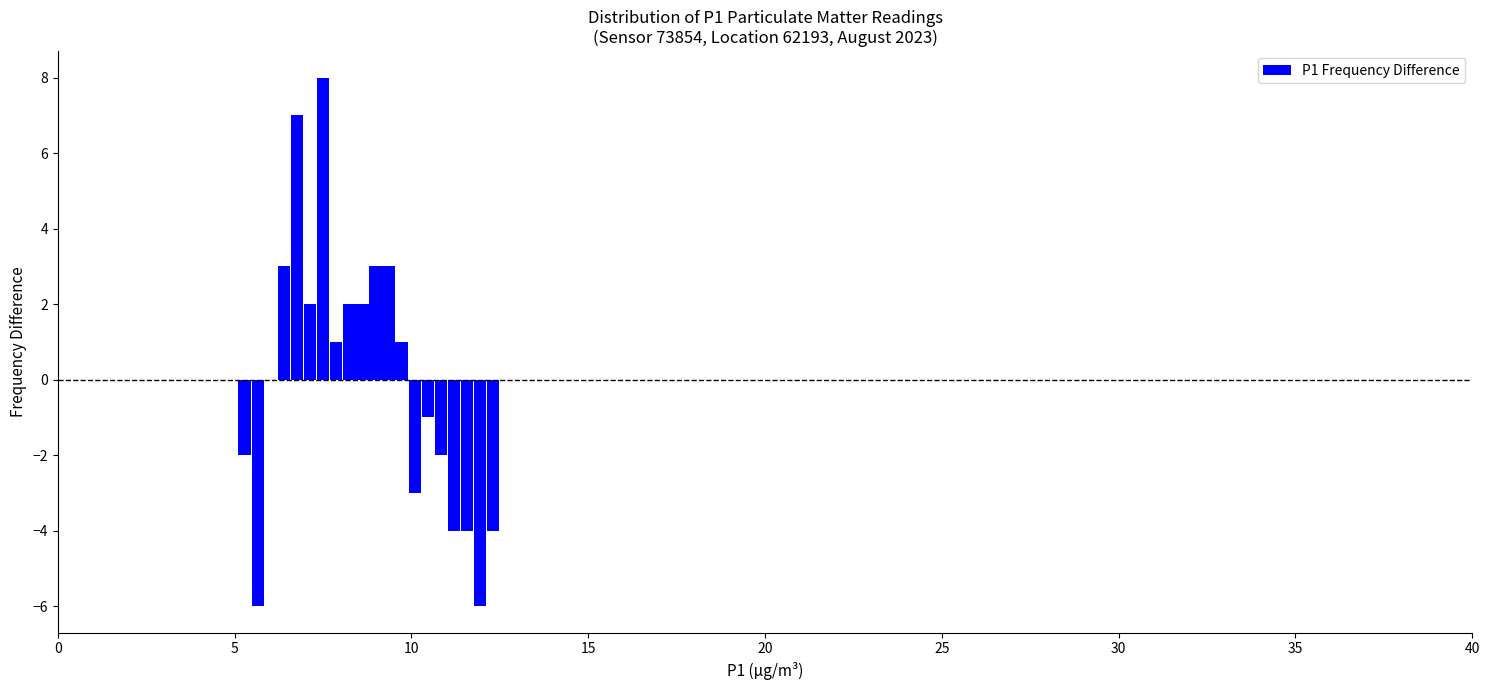

Read against the x-axis, roughly where is the centre of the tallest bar?

7.5